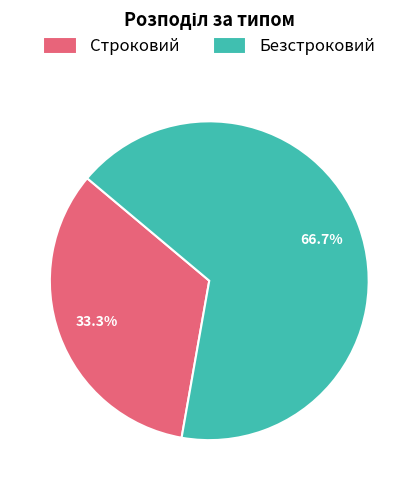

Which has a higher value, Строковий or Безстроковий?

Безстроковий